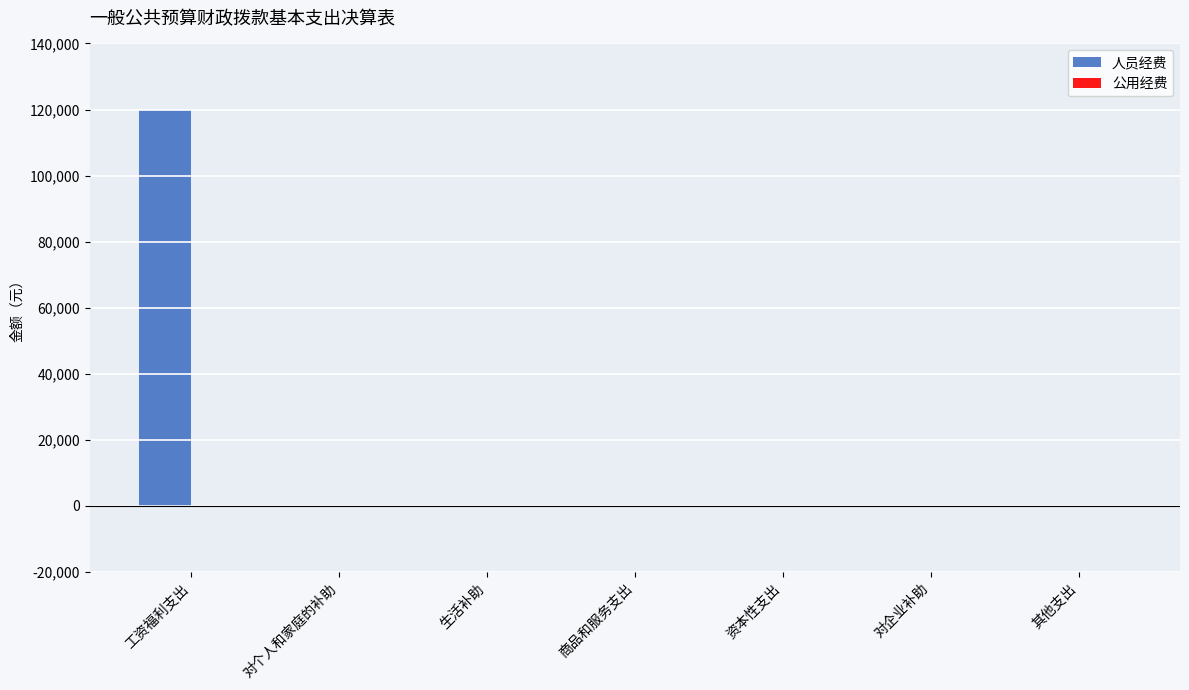

Between 工资福利支出 and 对个人和家庭的补助, which is larger?

工资福利支出